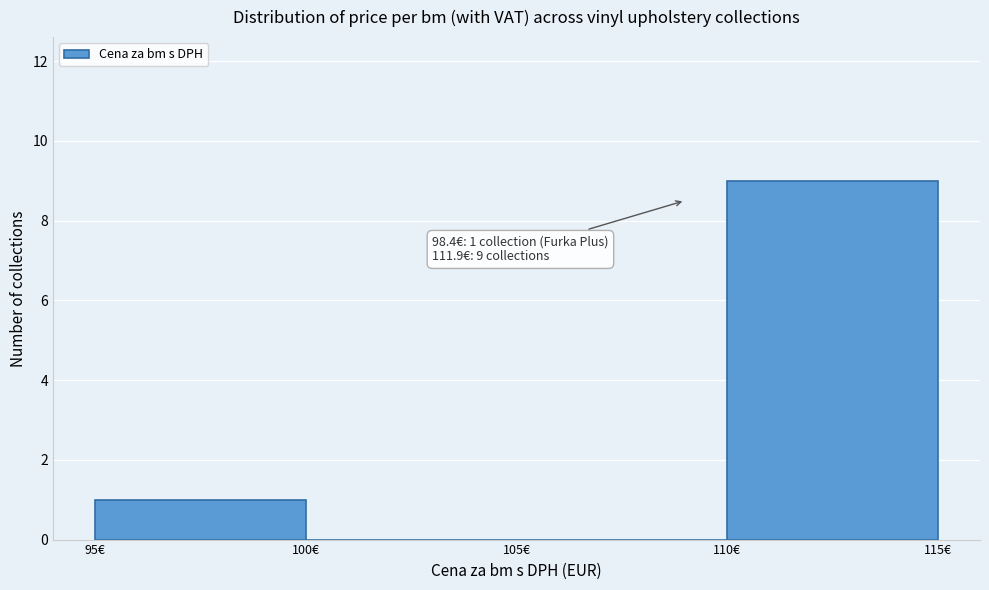

Which range on the x-axis has the tallest bar?

110 to 115